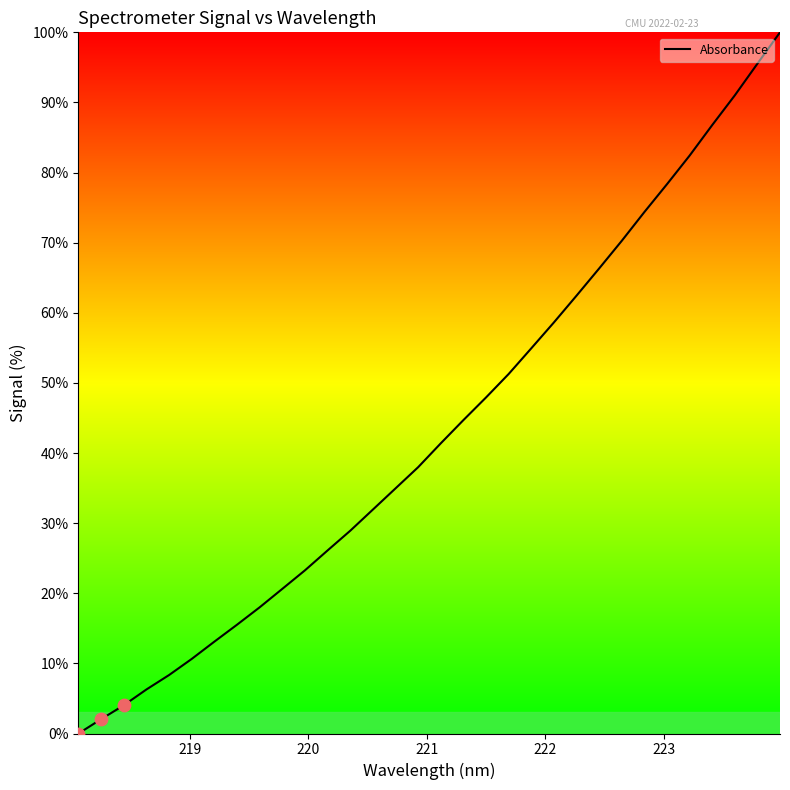

What is the difference between the maximum and minimum values?

100.0